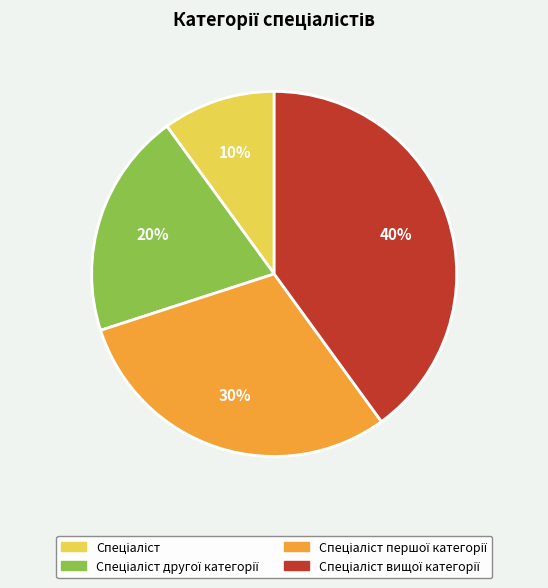

To the nearest percent, what is the average slice percentage?

25%